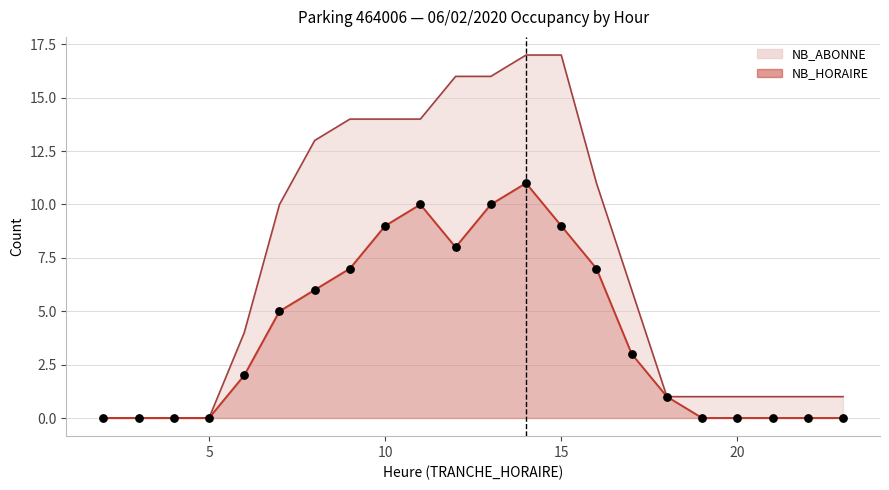

Which series reaches the minimum Y coordinate?

NB_HORAIRE